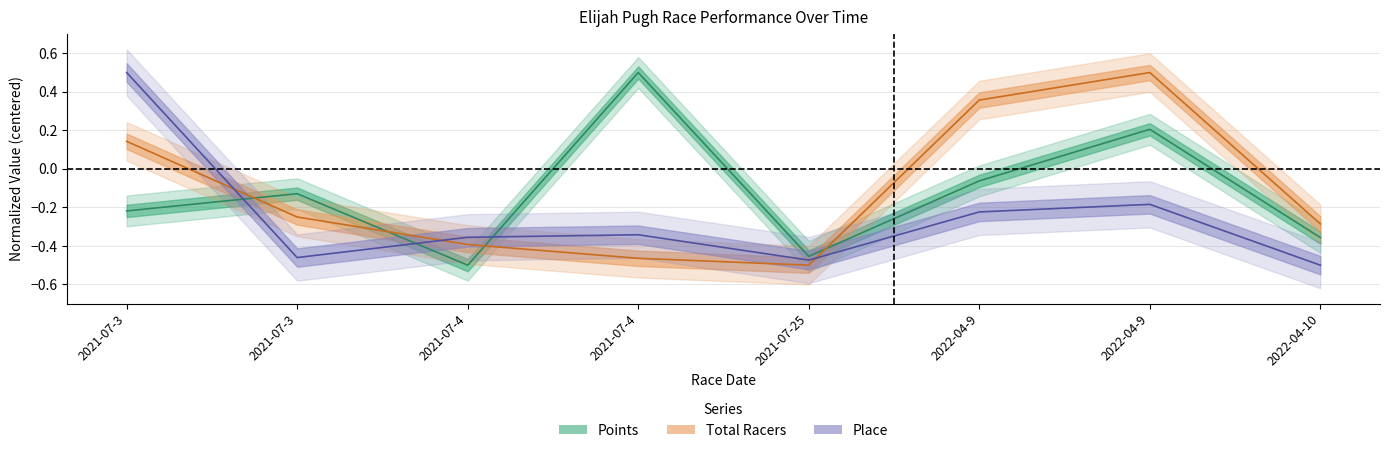

How many interior local peaks does the Place series have?

2